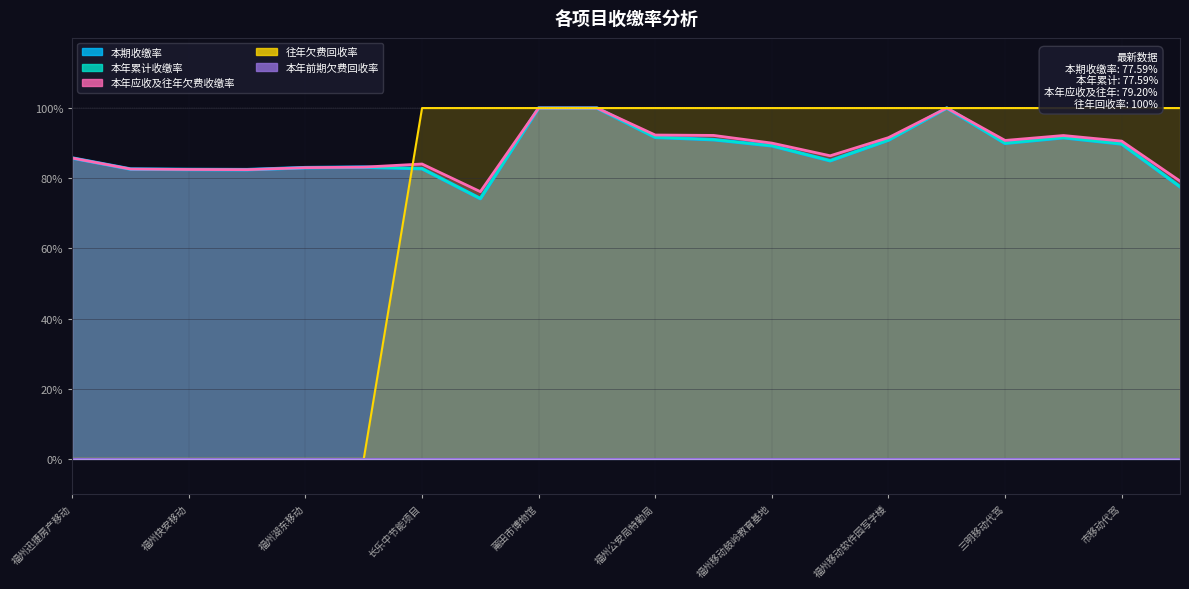

Is it true that 本年累计收缴率 equals 152.0 at 宁德移动代驾?

False